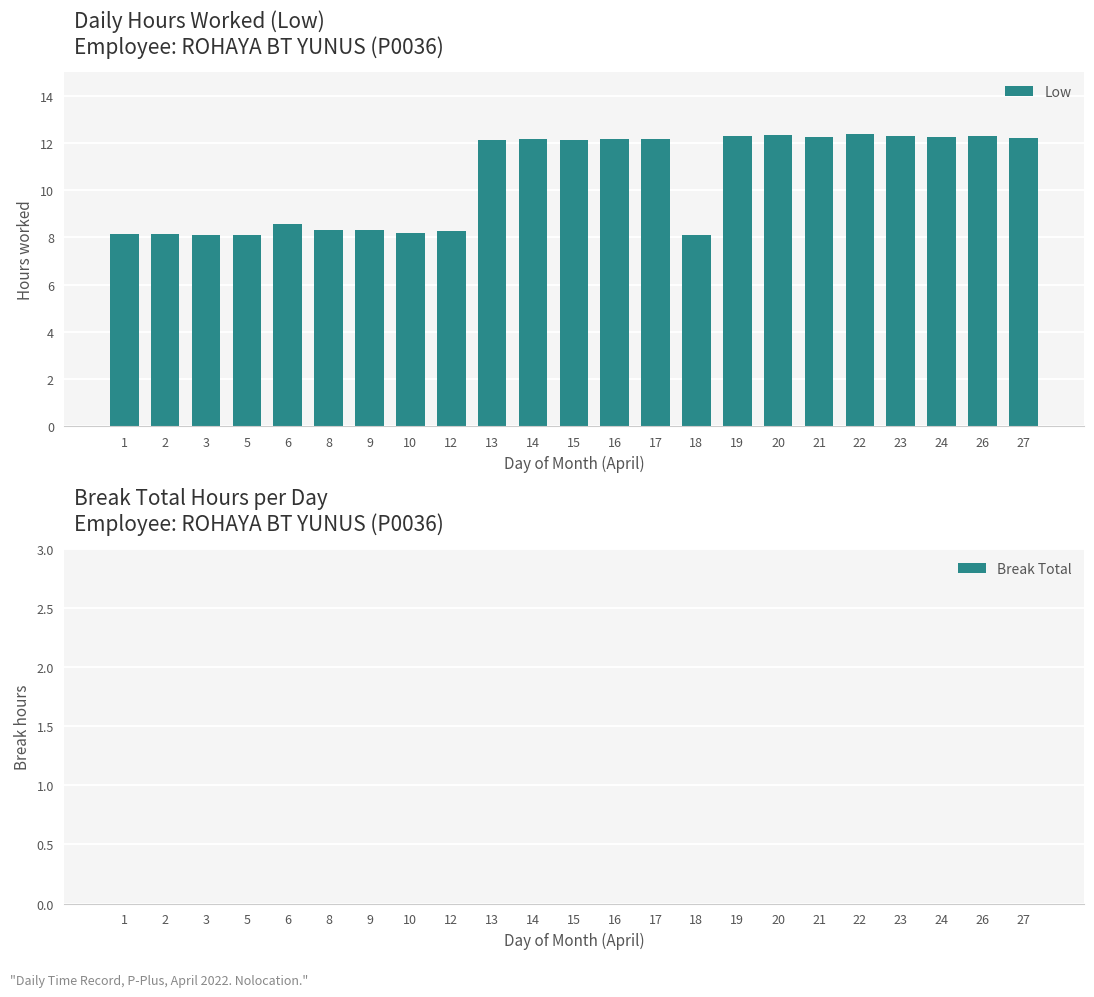

What is the ratio of the value at 18 to the value at 24?

0.7